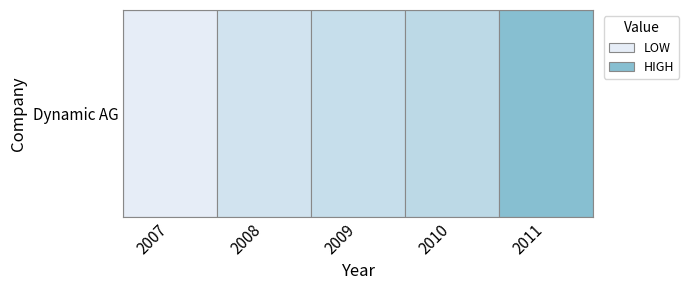

What is the difference between the maximum and minimum values?

9